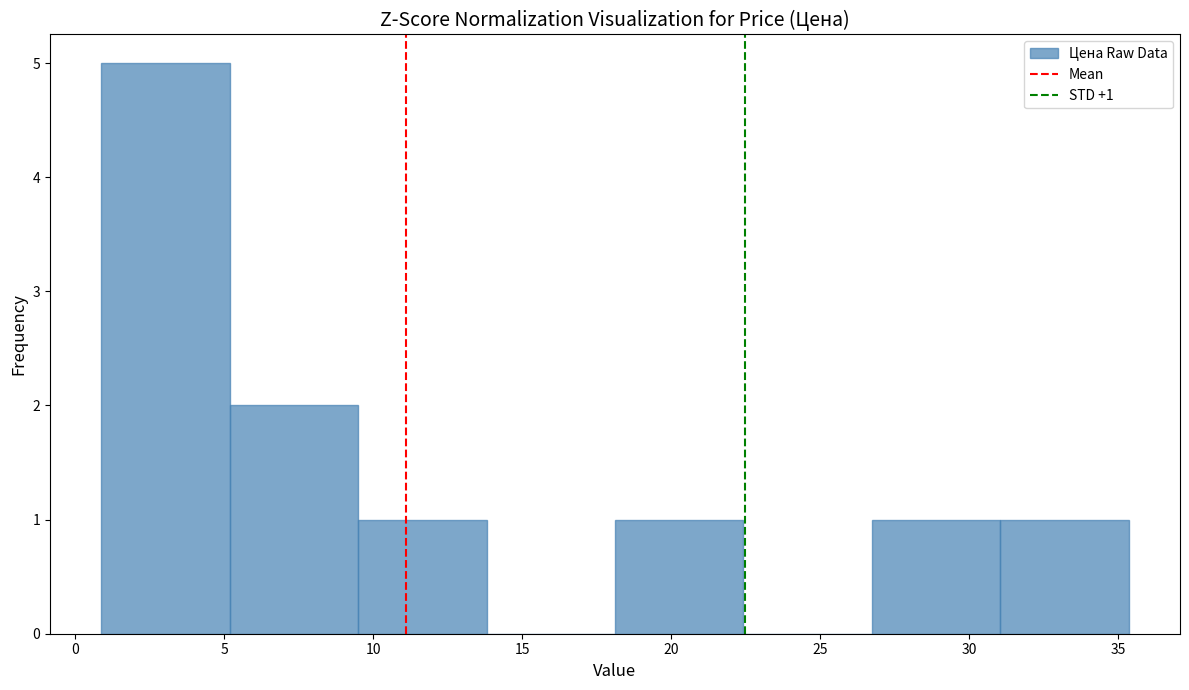

Which range on the x-axis has the tallest bar?

1.0 to 5.0